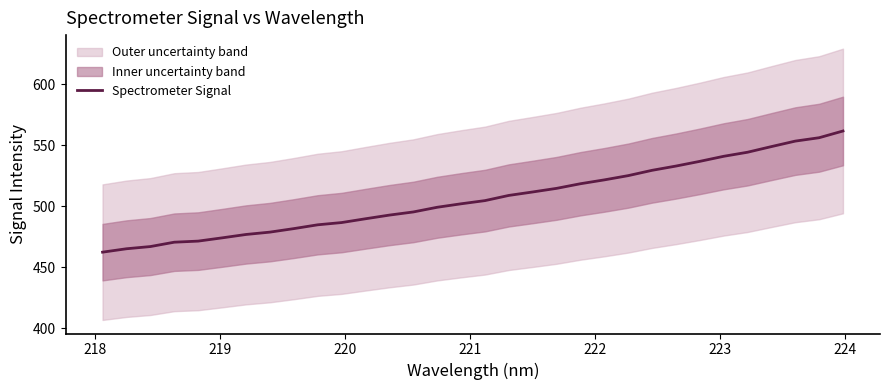

What is the minimum value for Spectrometer Signal?

462.4